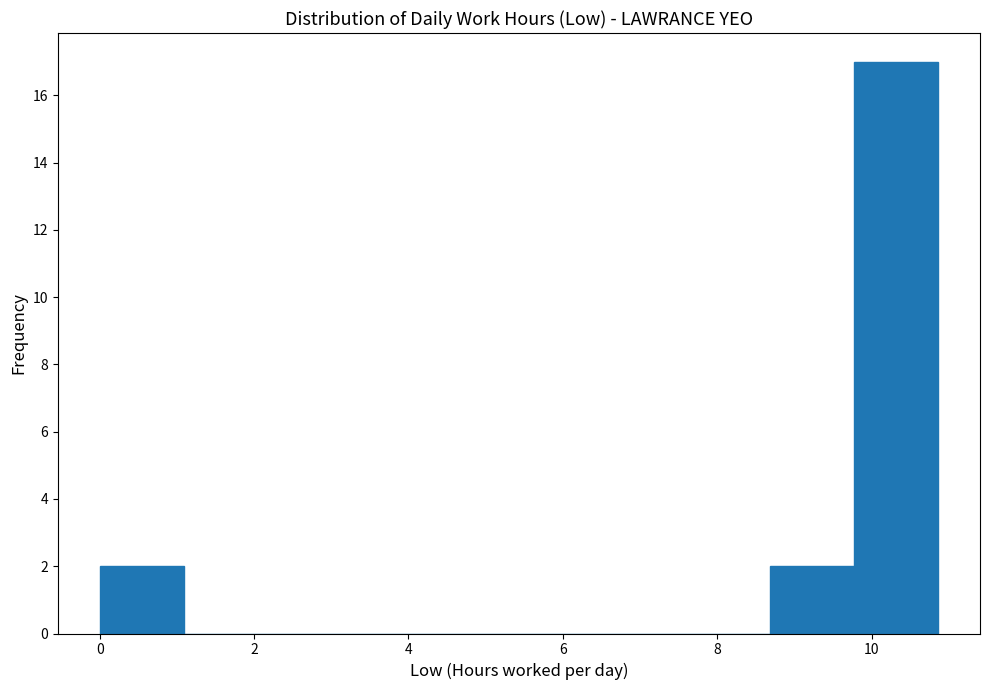

Over which range of the x-axis is the bar tallest?

9.8 to 10.8